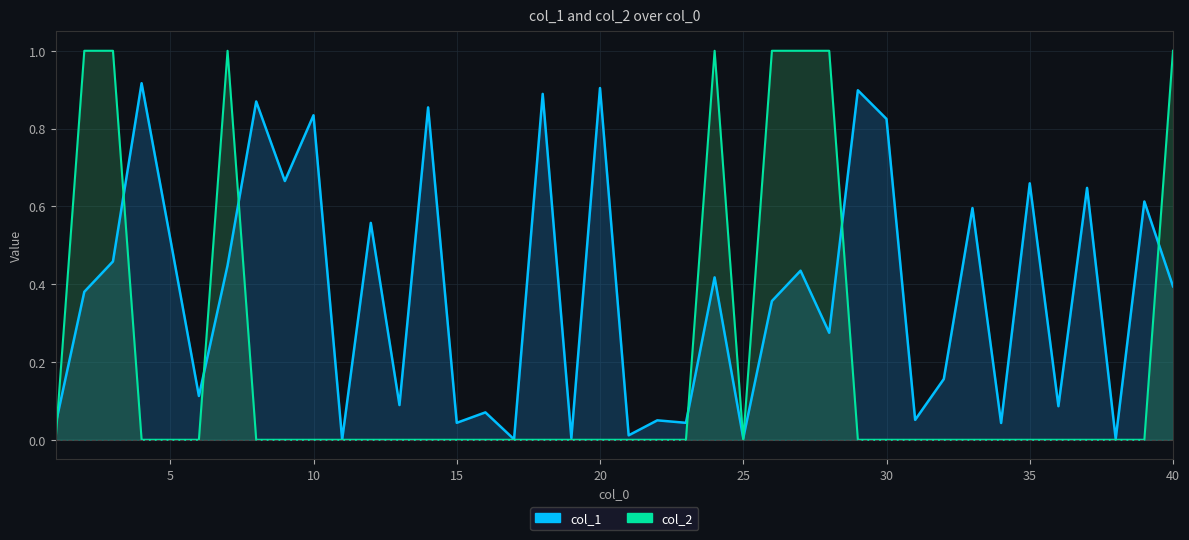

What is the spread (max minus min) of values at 27?

0.6